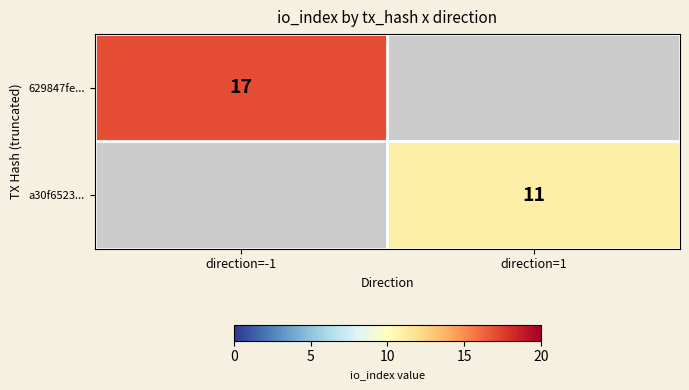

The a30f6523... series shows 11 at direction=1. True or false?

True